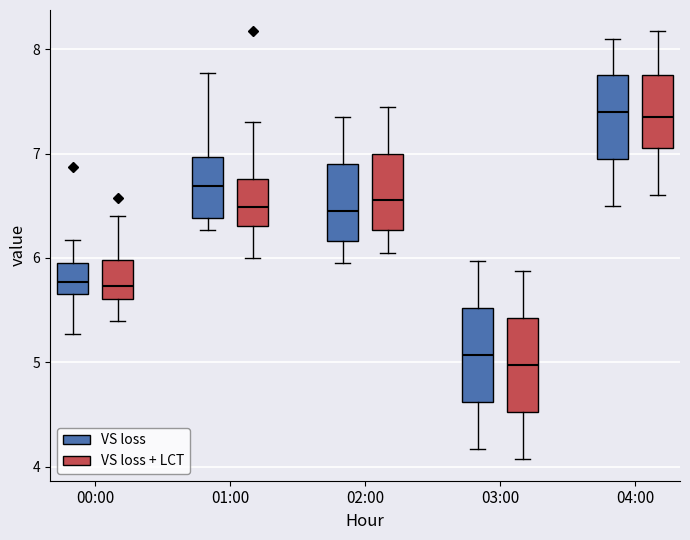

Reading left to right, transcribe this box plot: for each box, give where its median line is, the range the box spans, and where its two whiskers end, as read against the y-axis. The values are not printed on the chart, so give them approximately, as read against the axis.

00:00 (VS loss): median 5.8, box 5.7 to 6.0, whiskers 5.3 to 6.2
00:00 (VS loss + LCT): median 5.7, box 5.6 to 6.0, whiskers 5.4 to 6.4
01:00 (VS loss): median 6.7, box 6.4 to 7.0, whiskers 6.3 to 7.8
01:00 (VS loss + LCT): median 6.5, box 6.3 to 6.8, whiskers 6.0 to 7.3
02:00 (VS loss): median 6.5, box 6.2 to 6.9, whiskers 6.0 to 7.4
02:00 (VS loss + LCT): median 6.6, box 6.3 to 7.0, whiskers 6.1 to 7.5
03:00 (VS loss): median 5.1, box 4.6 to 5.5, whiskers 4.2 to 6.0
03:00 (VS loss + LCT): median 5.0, box 4.5 to 5.4, whiskers 4.1 to 5.9
04:00 (VS loss): median 7.4, box 7.0 to 7.8, whiskers 6.5 to 8.1
04:00 (VS loss + LCT): median 7.4, box 7.1 to 7.8, whiskers 6.6 to 8.2